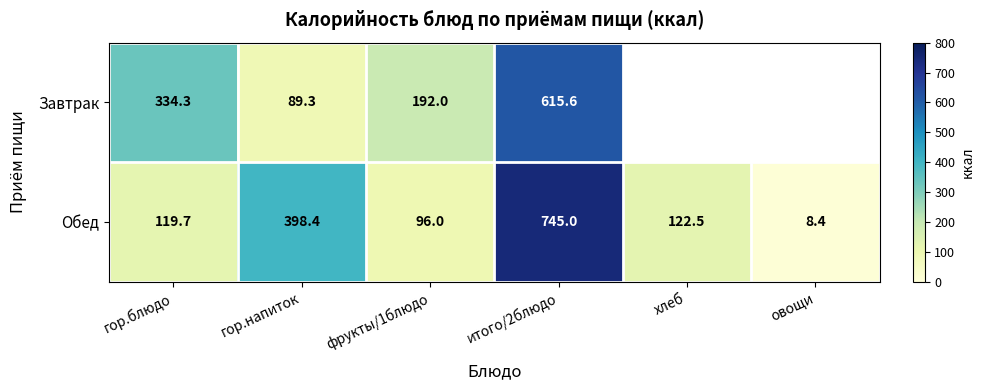

What is the total value across all series at итого/2блюдо?

1360.6